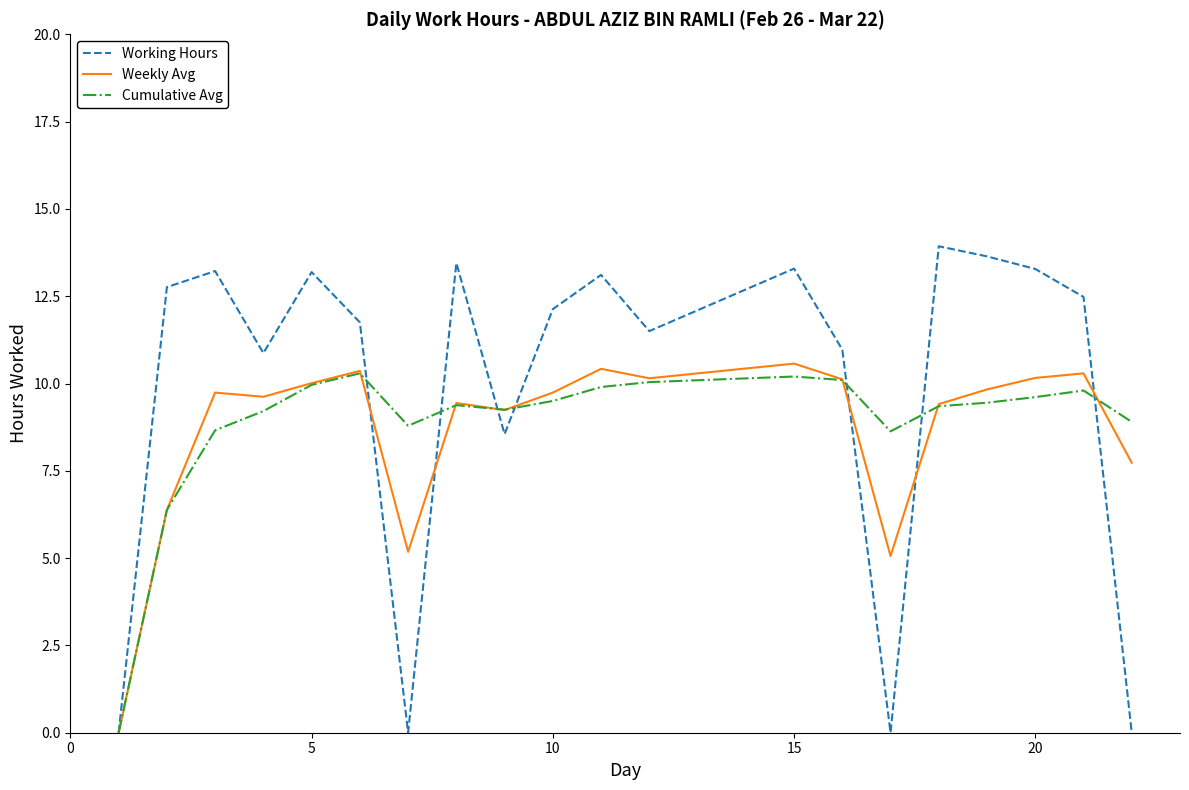

List the series in order of their overall mean, highest first.

Working Hours, Cumulative Avg, Weekly Avg